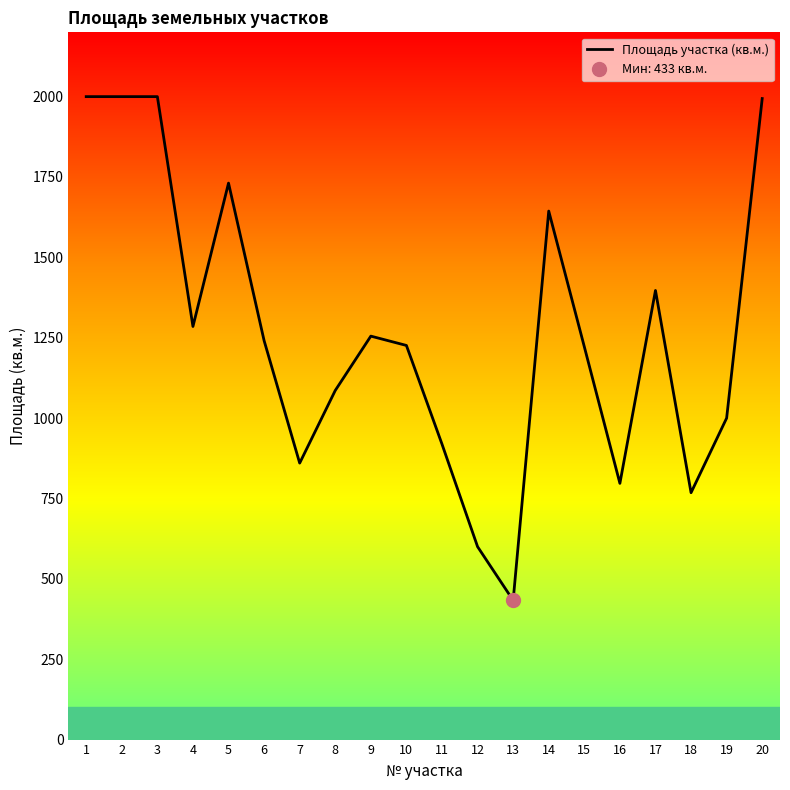

How many interior local peaks (higher than both neighbors) does the data have?

4